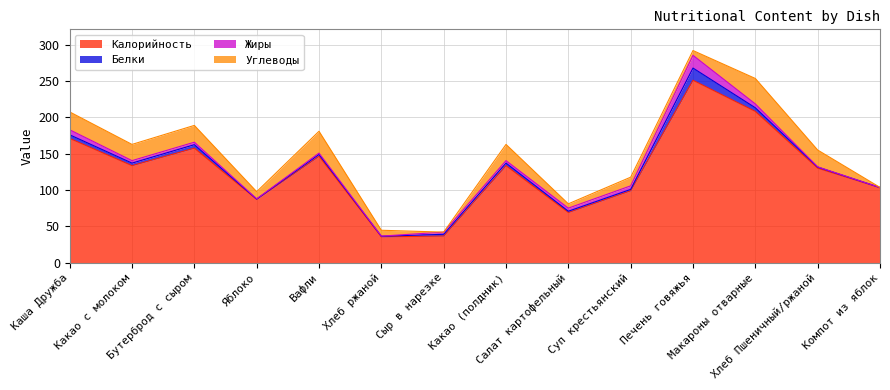

Which label corresponds to the largest value in the chart?

Печень говяжья